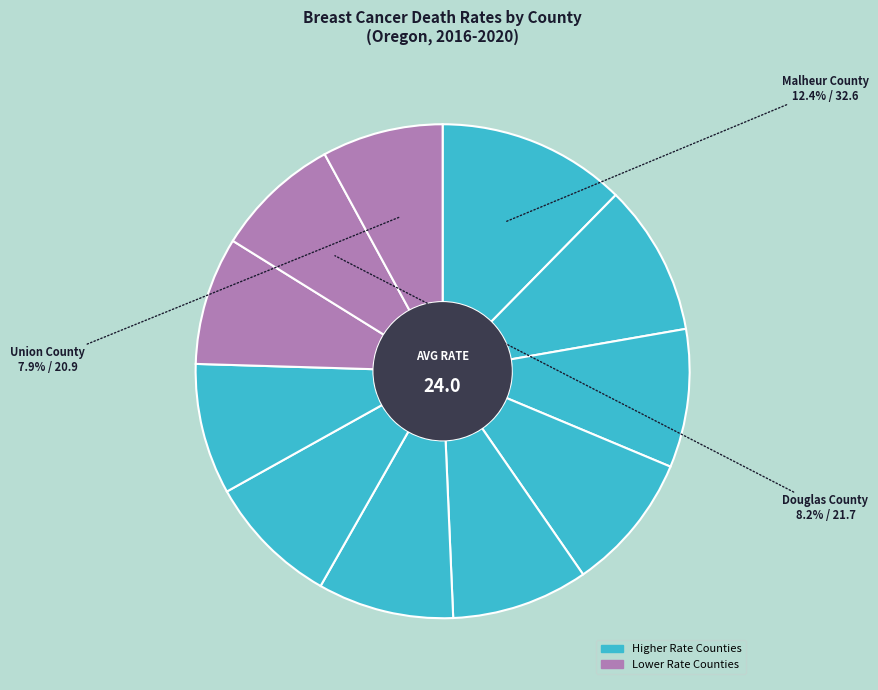

How many slices are in this pie chart?

11